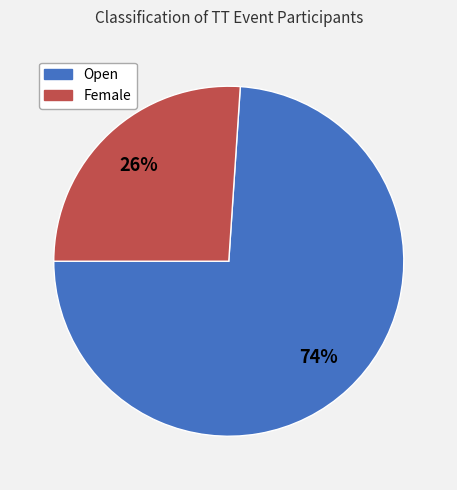

The Open slice represents 83% of the pie. True or false?

False